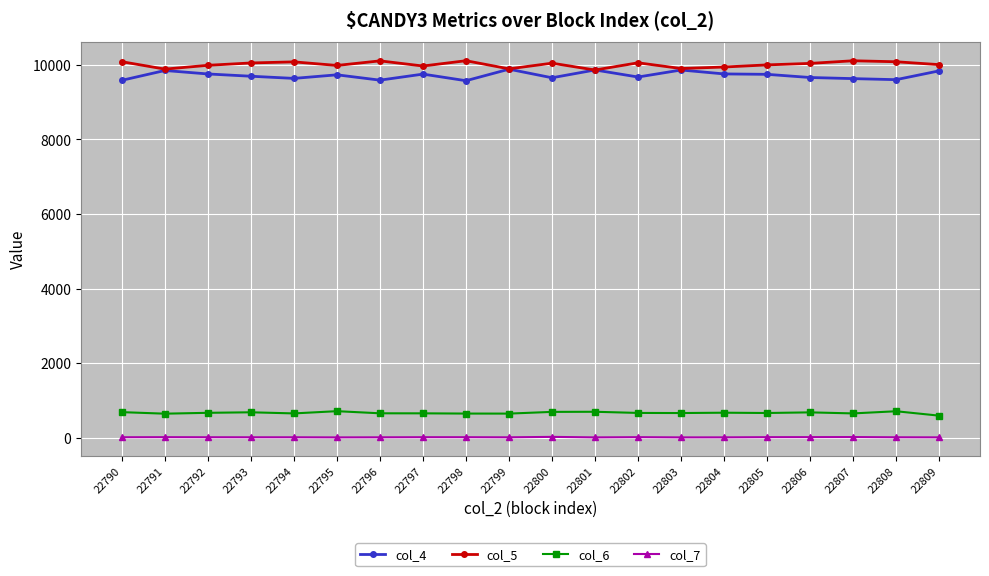

What is the value of the col_6 point at the 15th from the left?

673